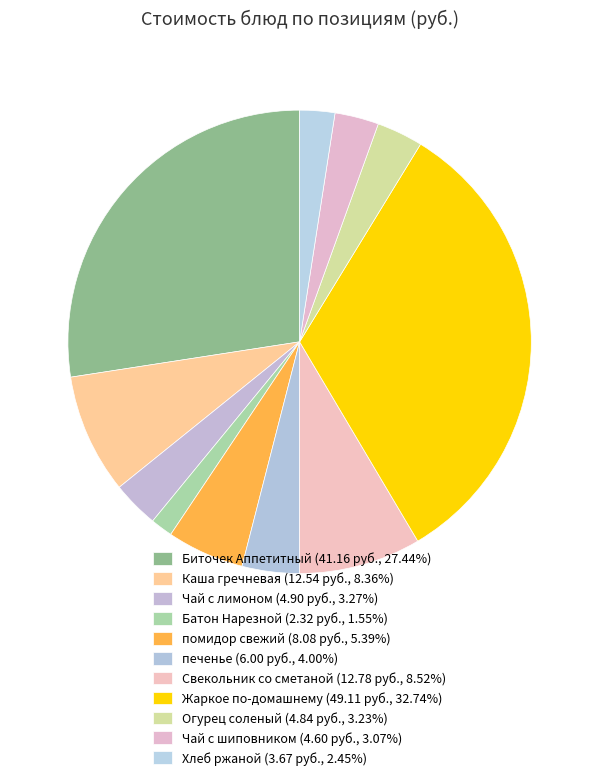

What is the ratio of the value at Хлеб ржаной to the value at Чай с шиповником?

0.8